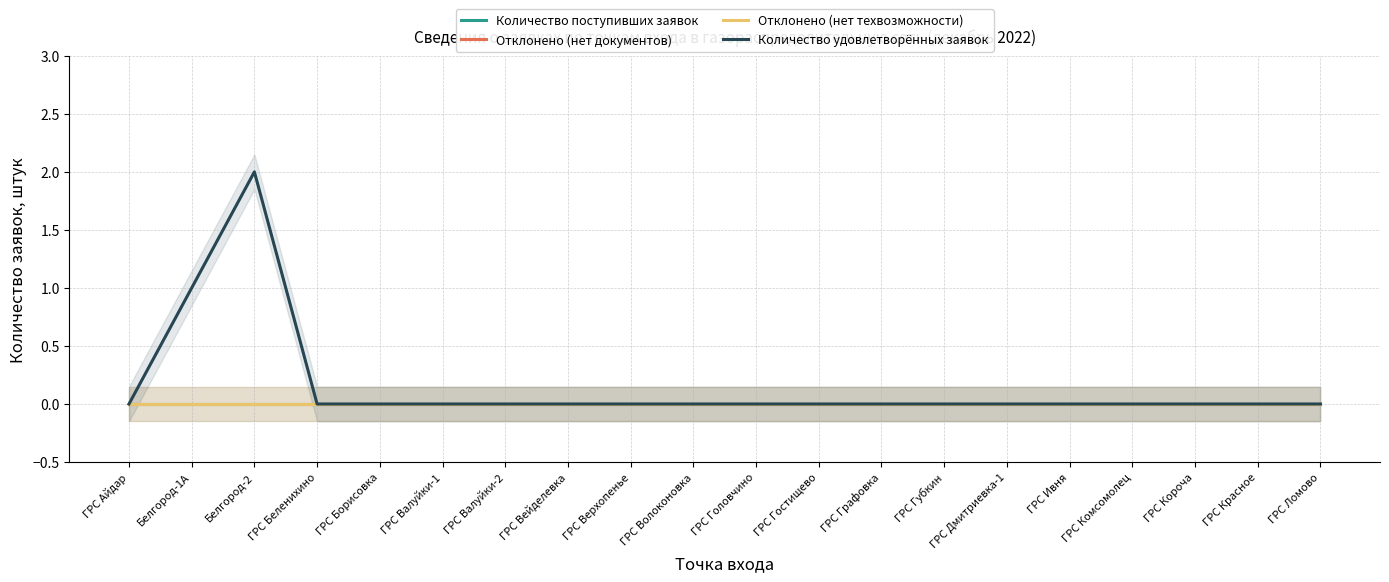

Which has a higher value, ГРС Валуйки-2 or ГРС Дмитриевка-1?

ГРС Валуйки-2